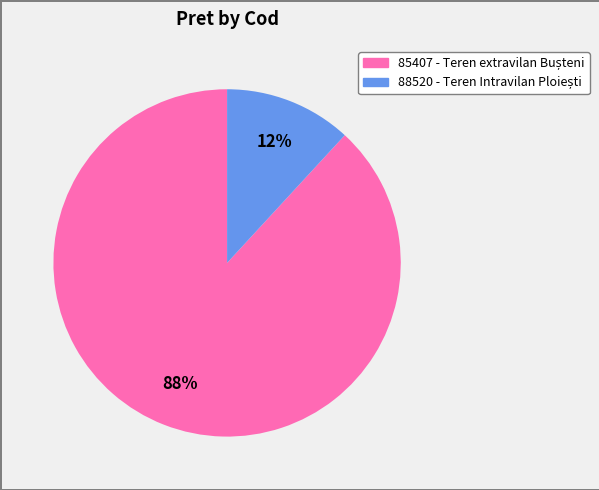

Count the number of slices in the pie.

2